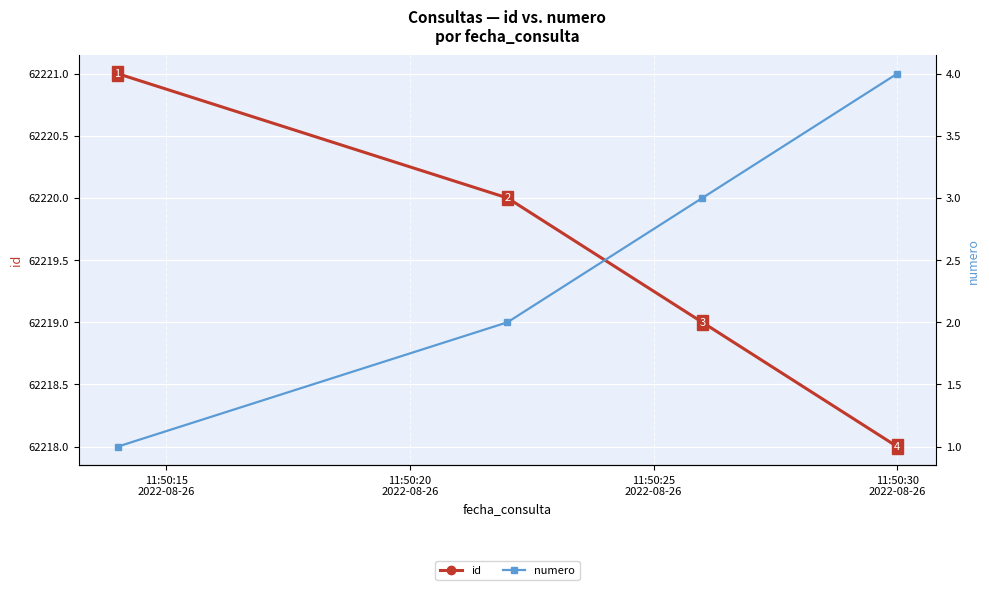

What is the value of the id point at the 4th from the left?

62218